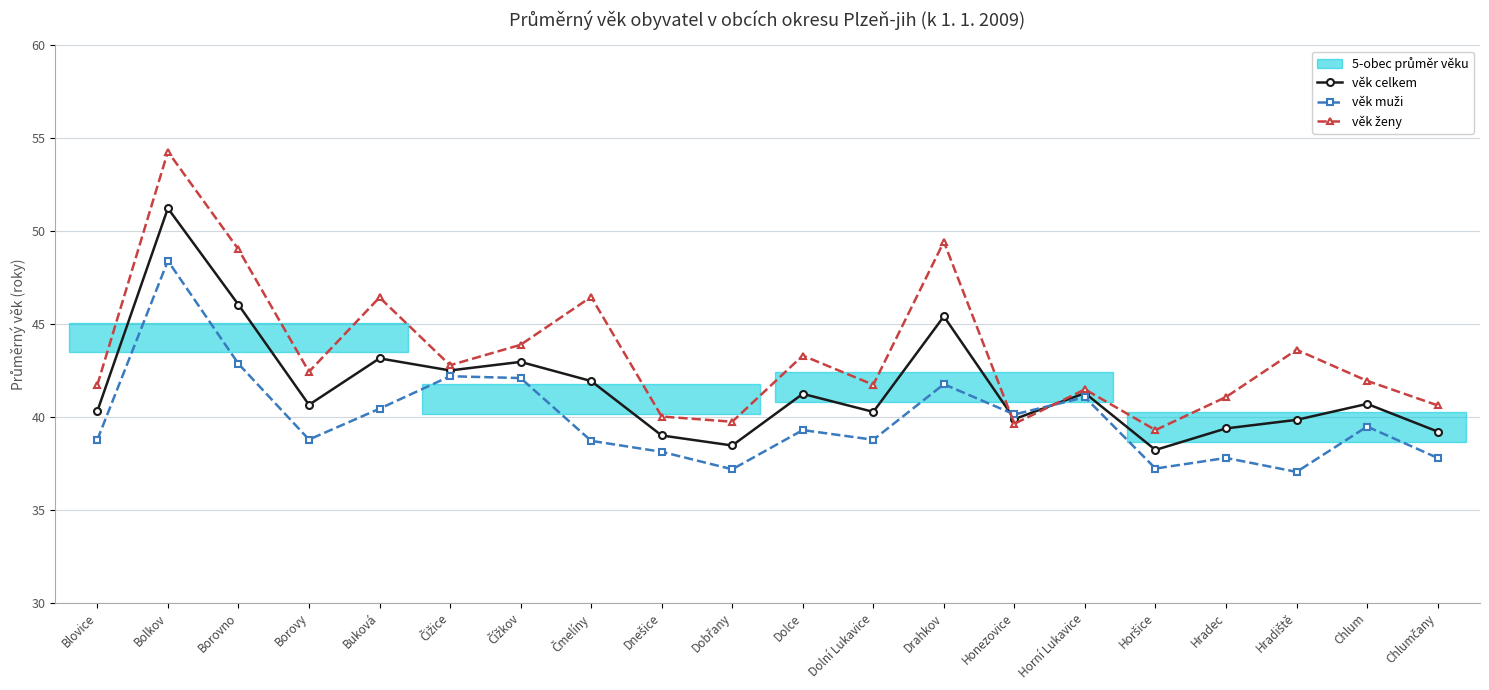

Which series has the widest spread of values?

věk ženy